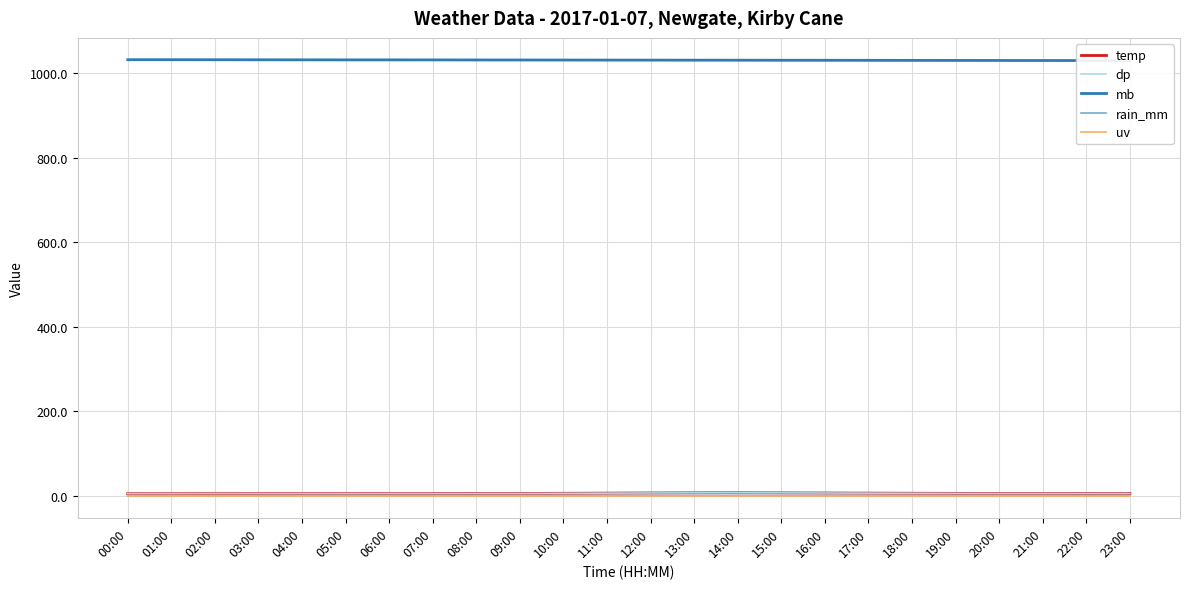

What is the label of the 21st point from the right?

03:00